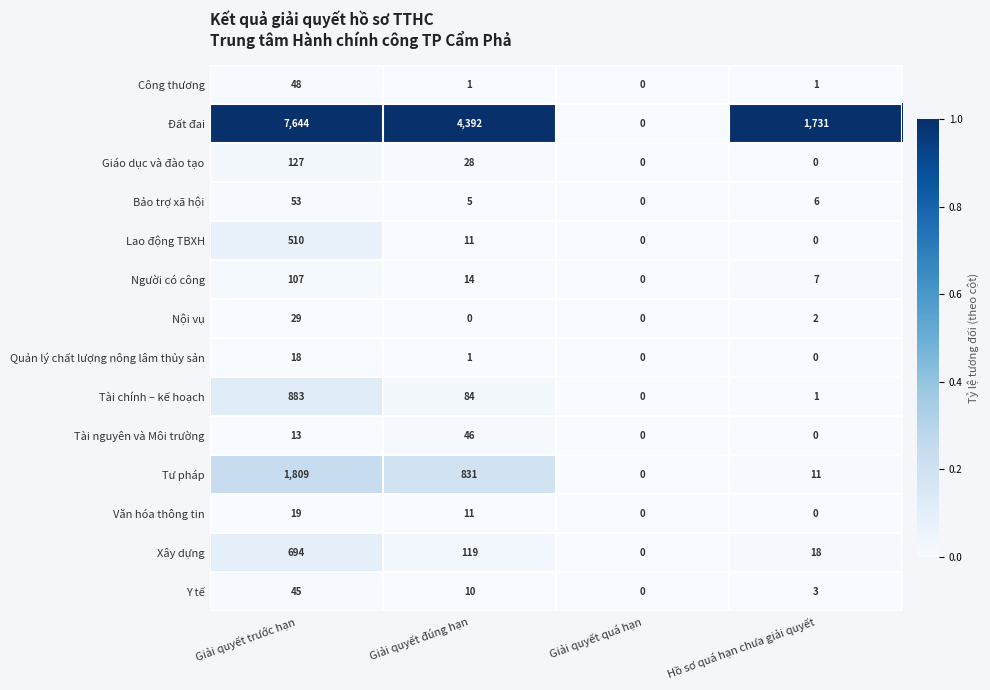

Which series changed the most between Giải quyết đúng hạn and Hồ sơ quá hạn chưa giải quyết?

Đất đai